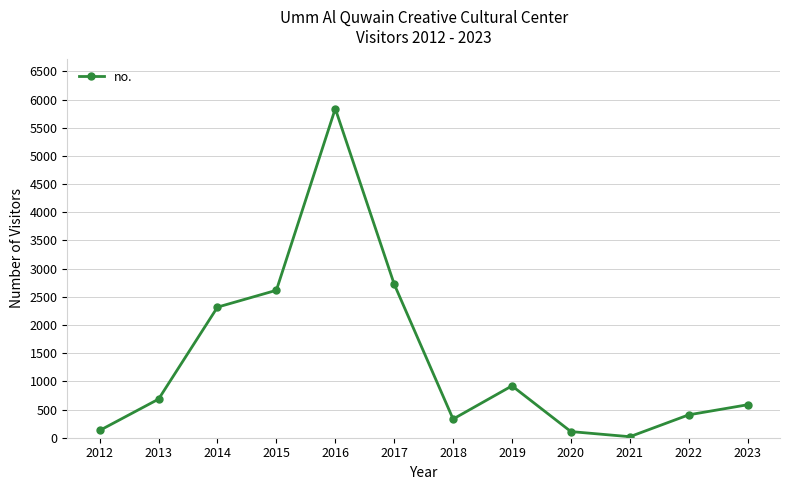

Which has a higher value, 2022 or 2014?

2014